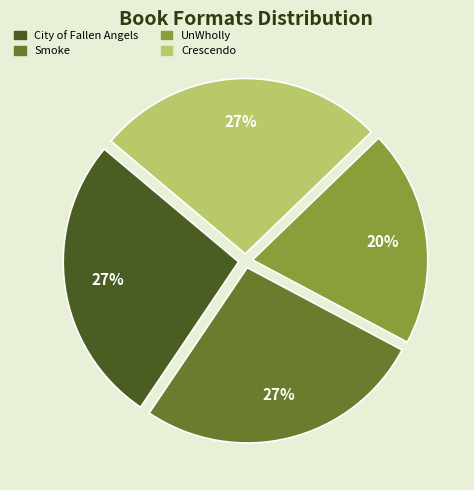

To the nearest percent, what percentage of the pie is Smoke?

27%